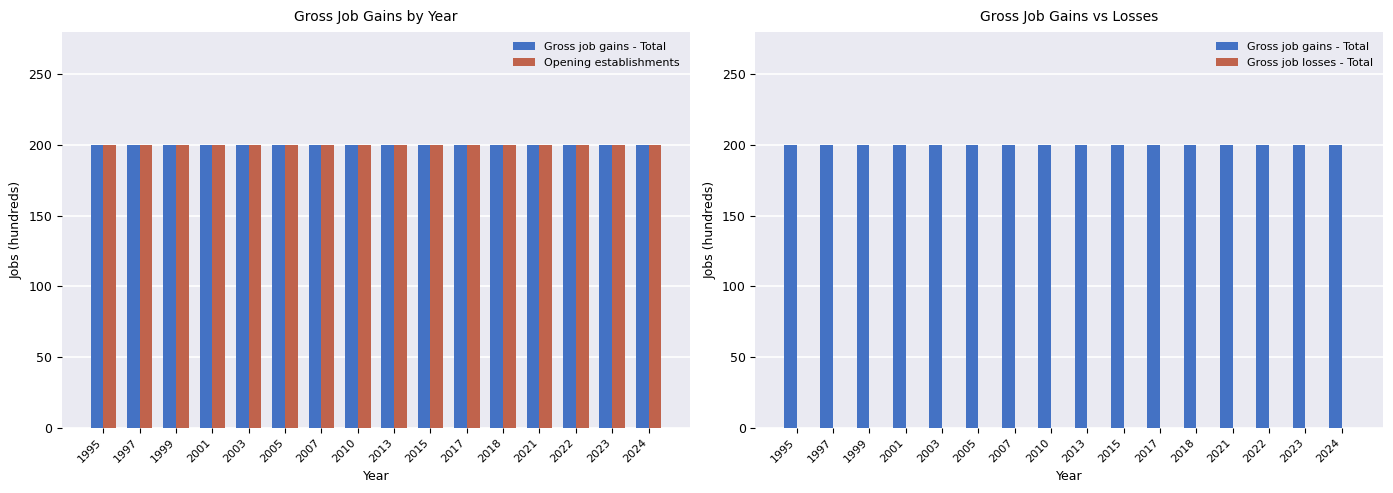

What is the sum of the Opening establishments values at 2022 and 2015?

400